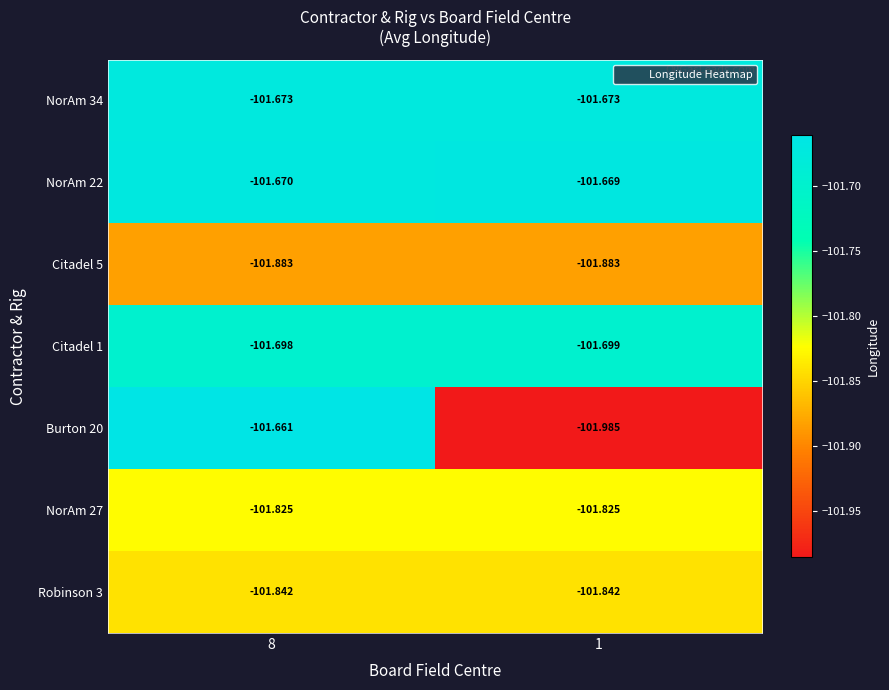

What is the spread (max minus min) of values at 1?

0.3